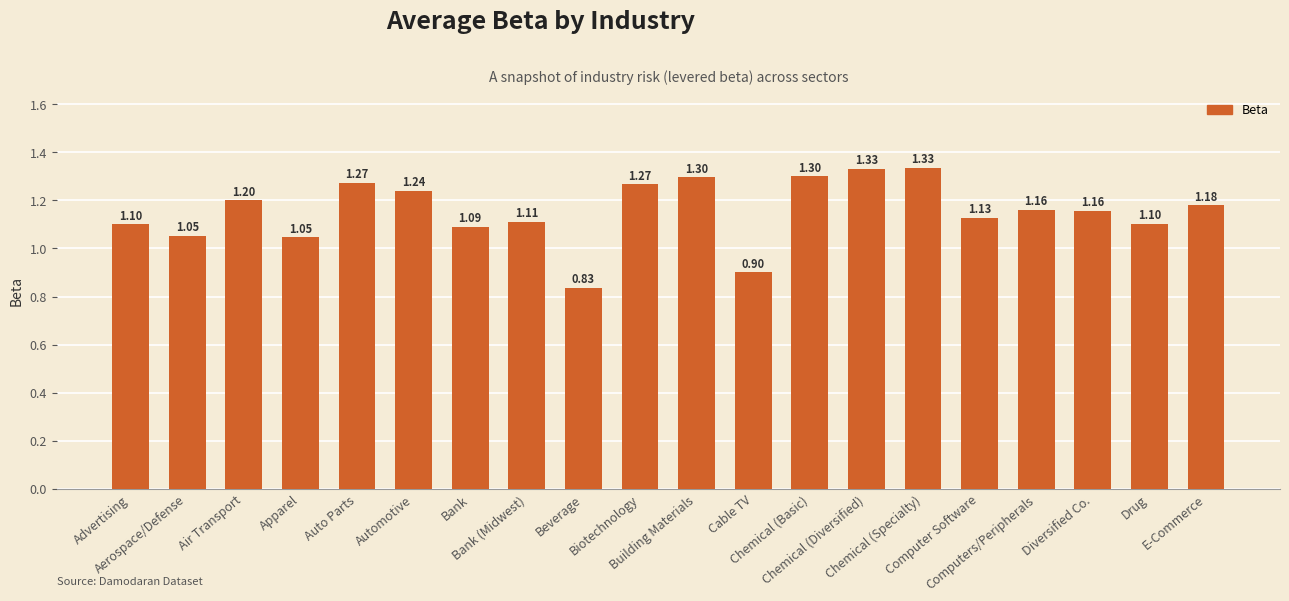

True or false: the data shows 1.2 at Air Transport.

True